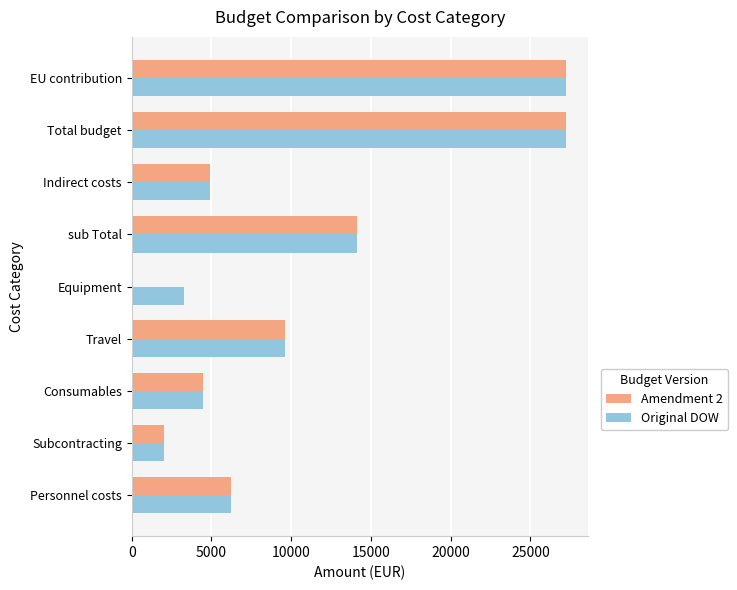

What is the maximum value for Amendment 2?

27235